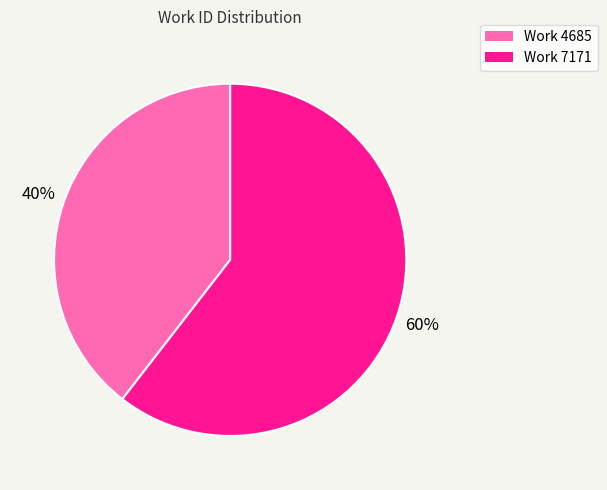

What percentage is the Work 4685 slice, to the nearest percent?

40%